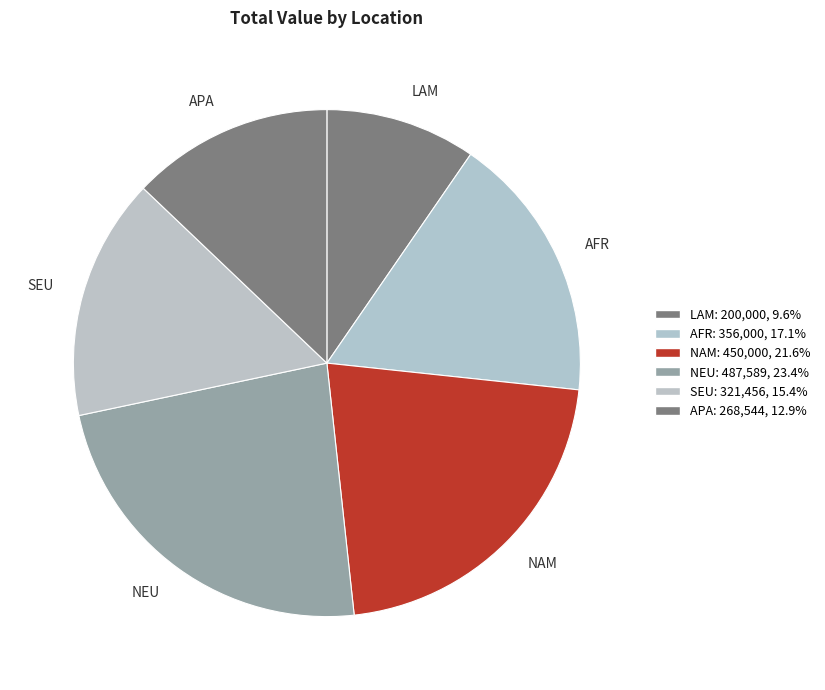

Is the sum of AFR and APA greater than half?

No